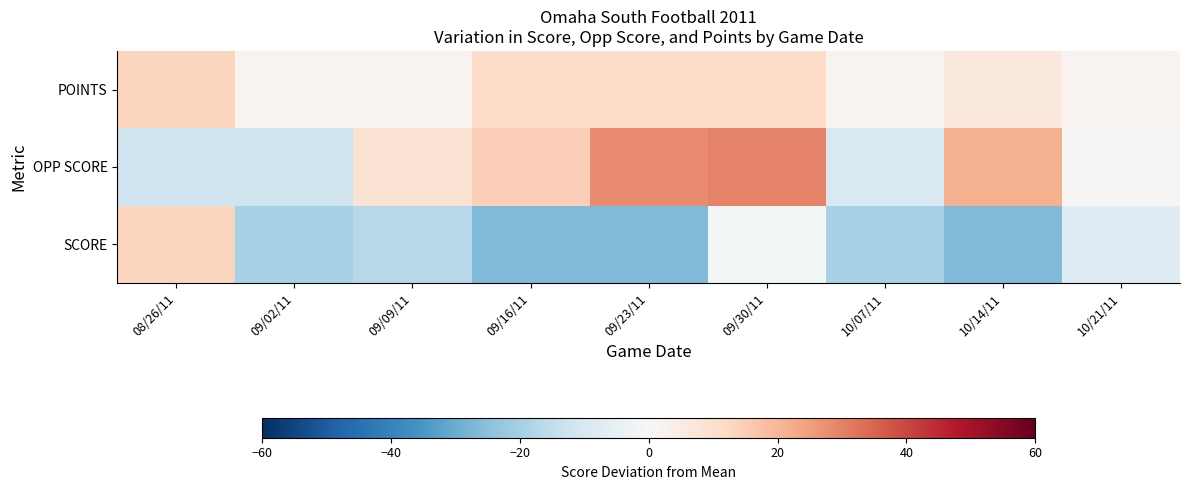

Reading left to right, what are all the values shown in this chart?

SCORE: 08/26/11=13.6	09/02/11=-19.4	09/09/11=-16.4	09/16/11=-26.4	09/23/11=-26.4	09/30/11=-1.4	10/07/11=-19.4	10/14/11=-26.4	10/21/11=-7.4
OPP SCORE: 08/26/11=-12.4	09/02/11=-12.4	09/09/11=8.6	09/16/11=14.6	09/23/11=28.6	09/30/11=29.6	10/07/11=-9.4	10/14/11=21.6	10/21/11=0.6
POINTS: 08/26/11=13.6	09/02/11=1.6	09/09/11=1.6	09/16/11=11.6	09/23/11=11.6	09/30/11=11.6	10/07/11=1.6	10/14/11=6.6	10/21/11=1.6